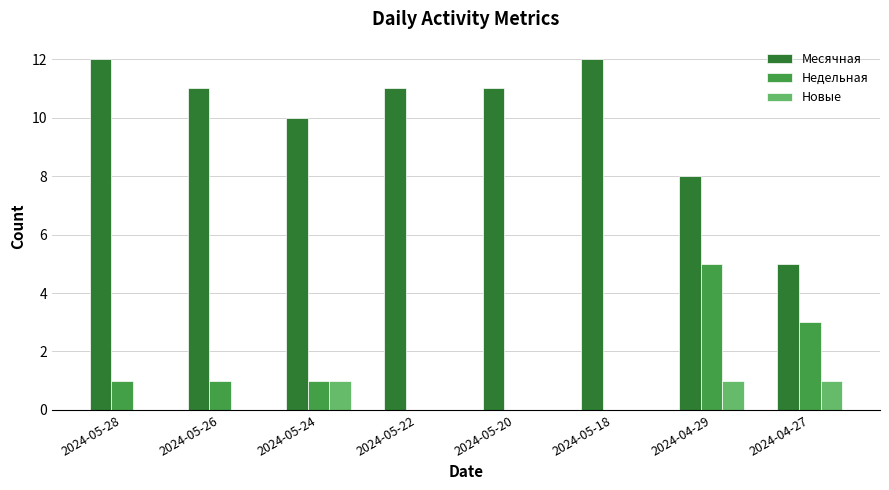

How many Новые values are between 0 and 1?

8